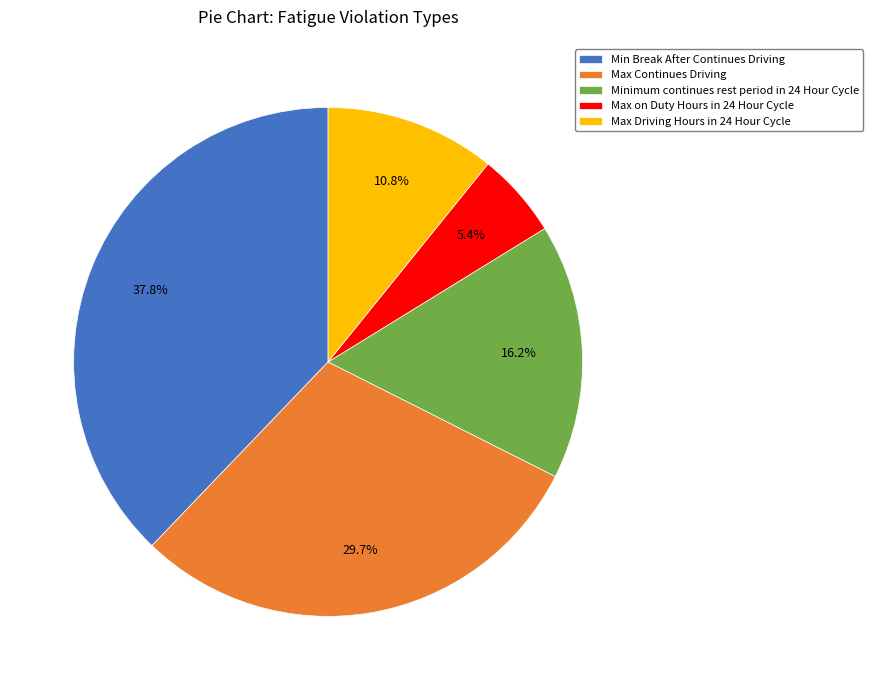

Is it true that Max Driving Hours in 24 Hour Cycle is 11% of the pie?

True